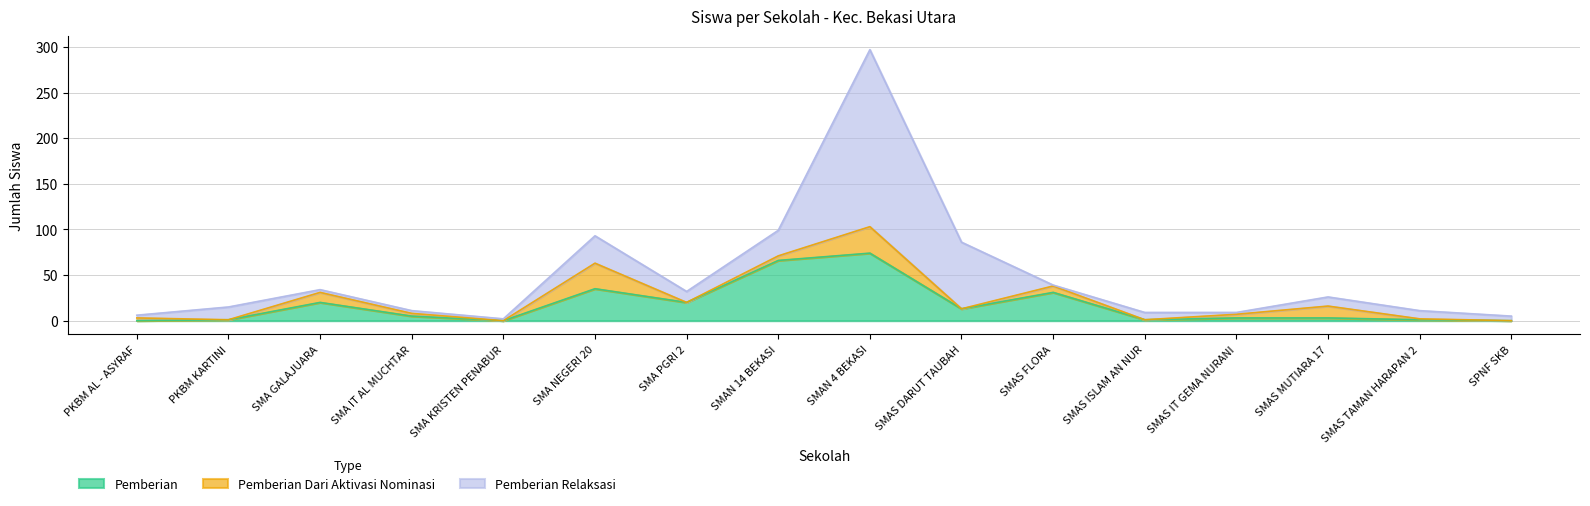

Which series has the widest spread of values?

Pemberian Relaksasi